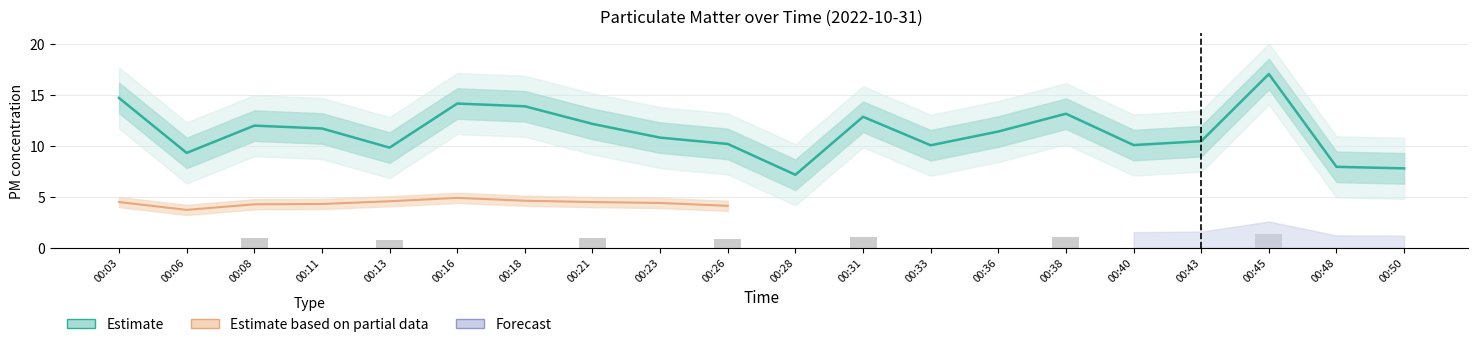

At which label does the data first exceed 11?

00:03